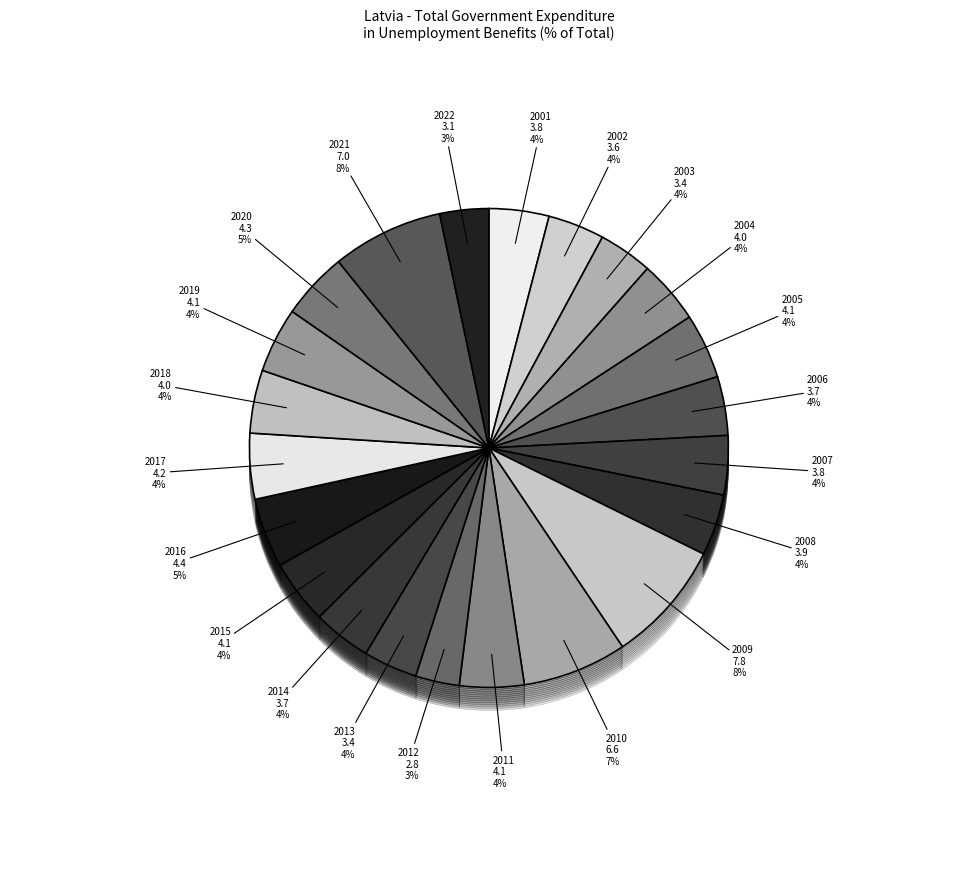

To the nearest percent, what is the difference between the 2013 and 2018 slice percentages?

1%